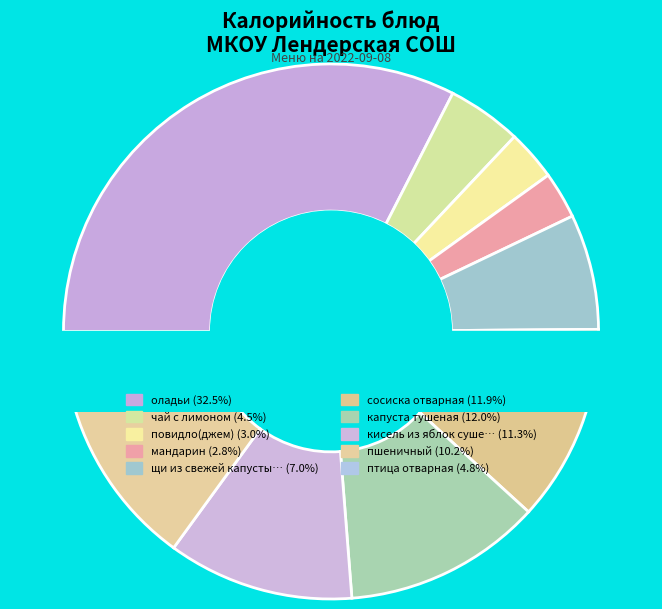

To the nearest percent, what is the combined percentage of чай с лимоном and сосиска отварная?

16%